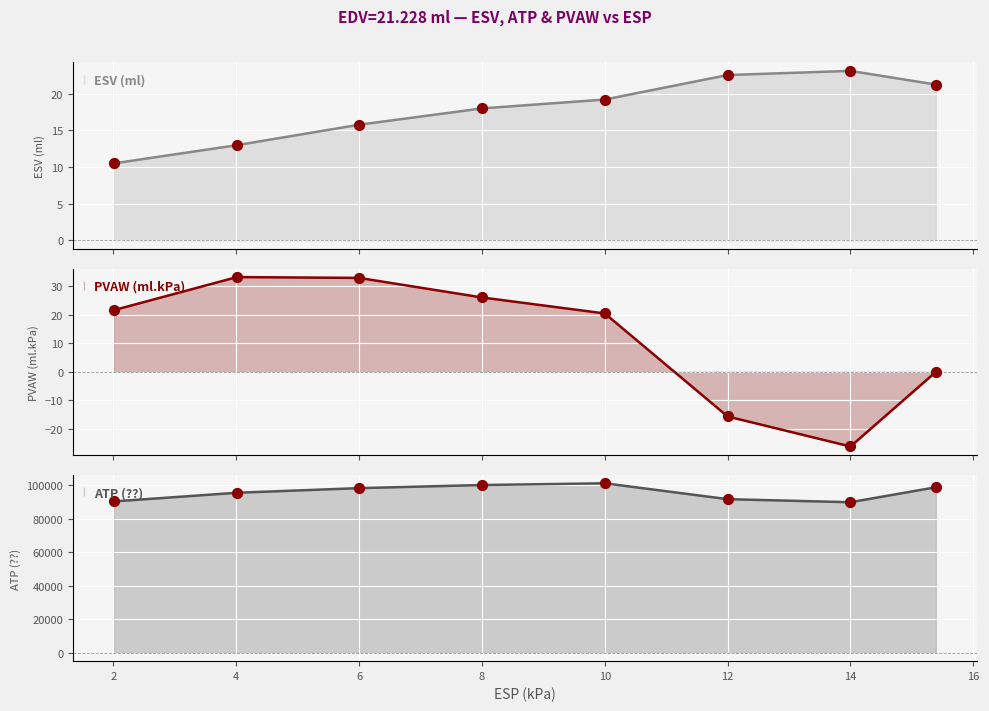

Which series reaches the maximum Y coordinate?

ATP (??)